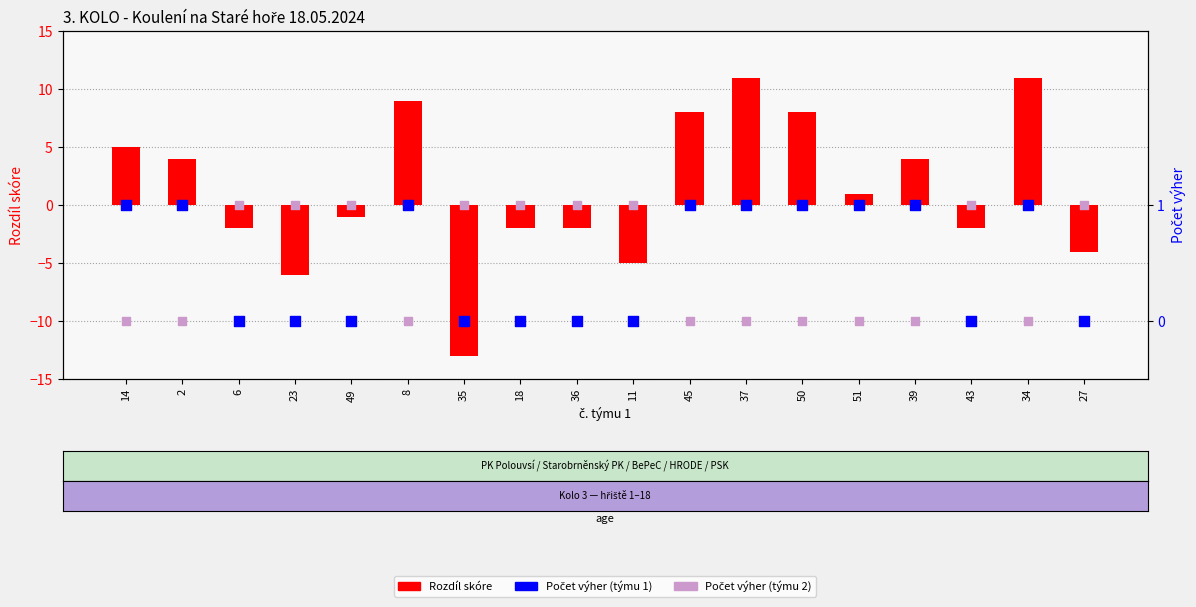

Which series has the widest spread of Y values?

Rozdíl skóre